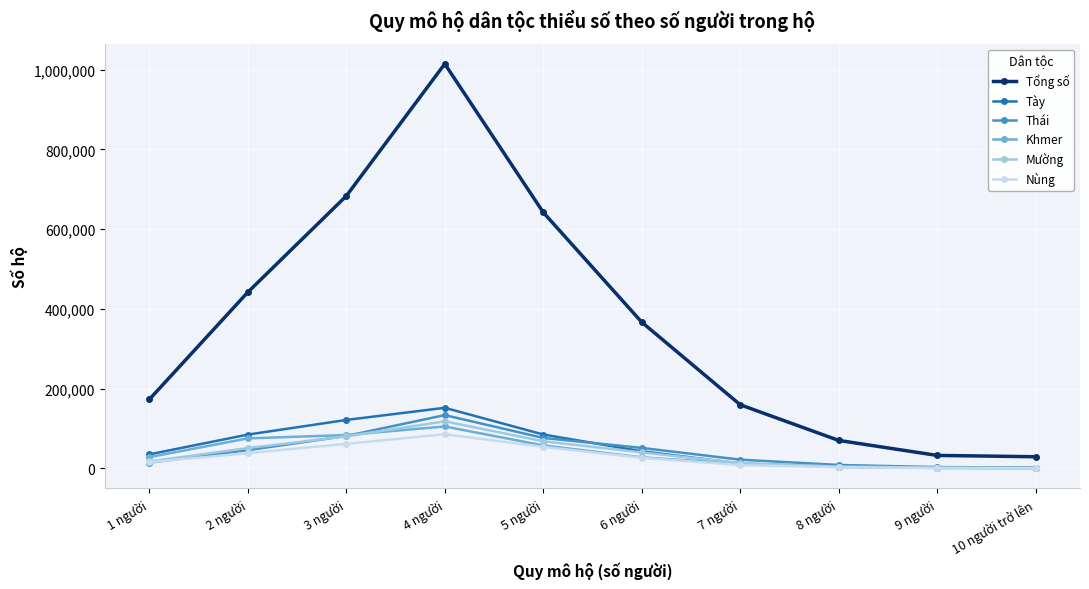

Is the value of Tổng số at 4 người greater than the value of Mường at 7 người?

Yes